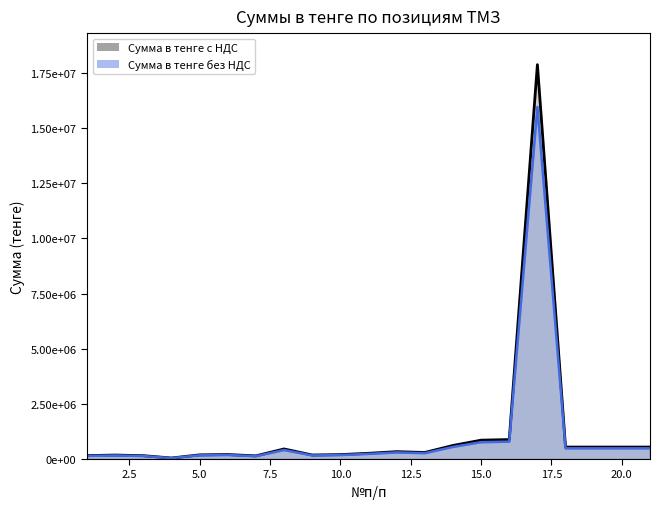

How many series are shown in this chart?

2